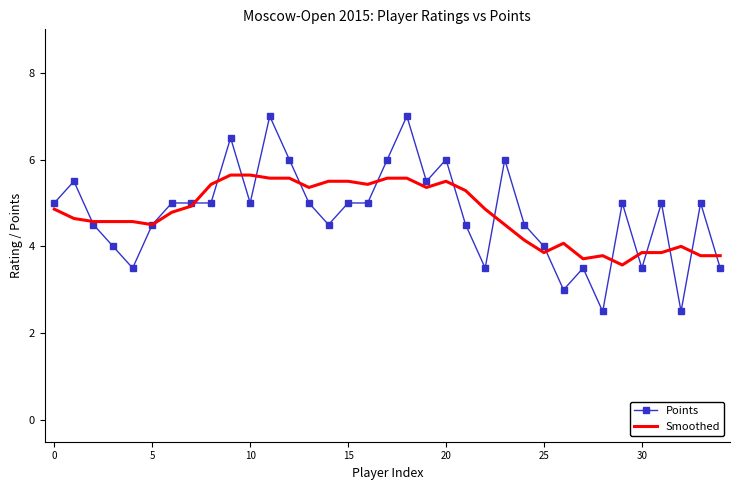

Which series has the largest range (max minus min)?

Points